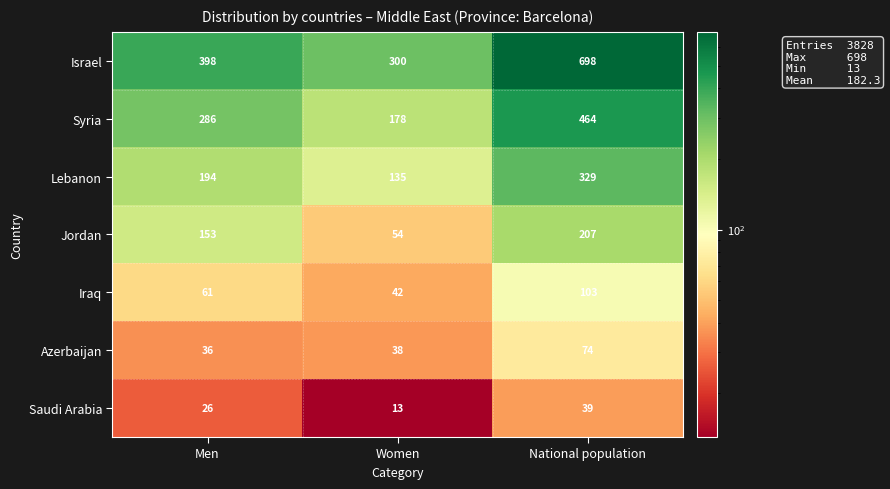

What is the difference between the Saudi Arabia values at Women and National population?

26